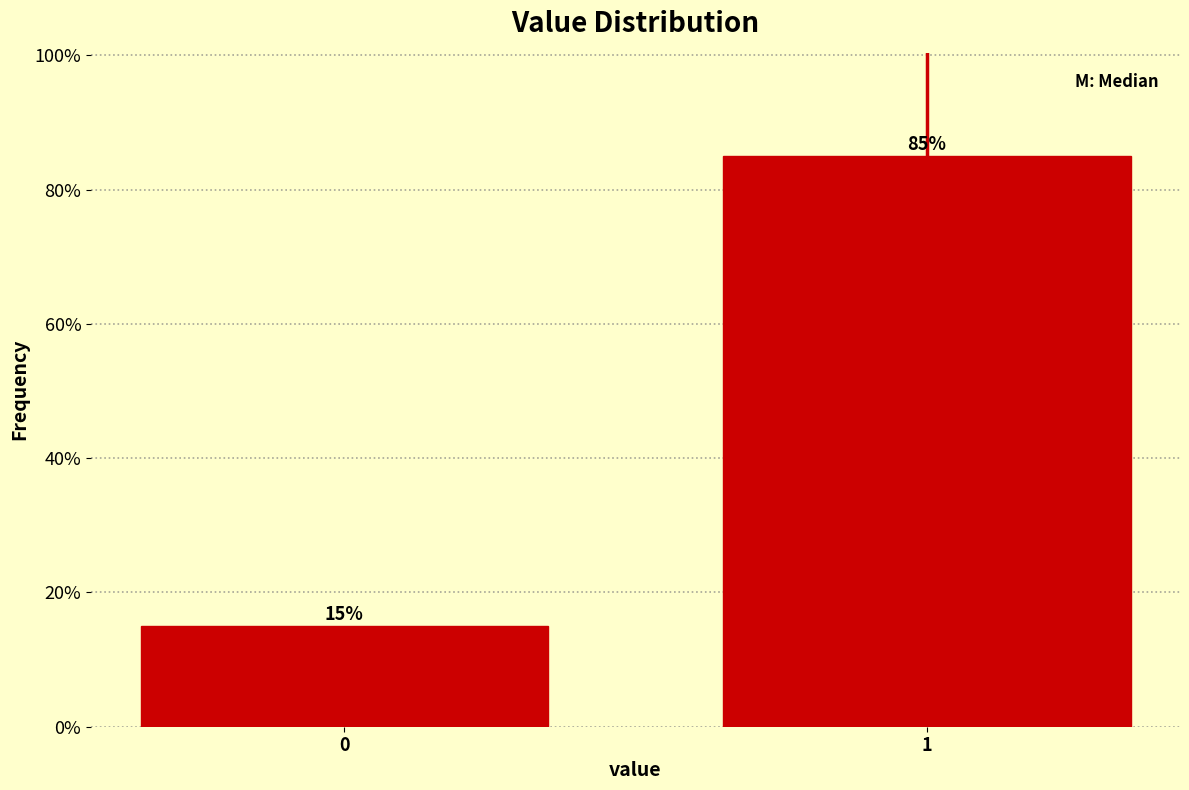

What is the value of the 2nd bar from the left?

85.1